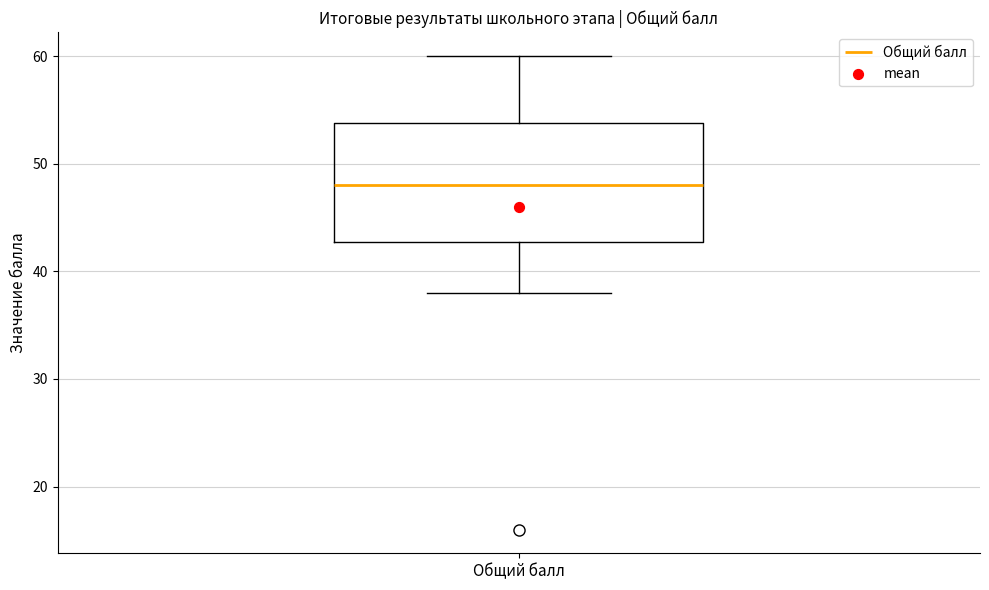

Transcribe this box plot: give where the median line is, the range the box spans, and where the two whiskers end, as read against the y-axis. The values are not printed on the chart, so give them approximately, as read against the axis.

median 48, box 43 to 54, whiskers 38 to 60